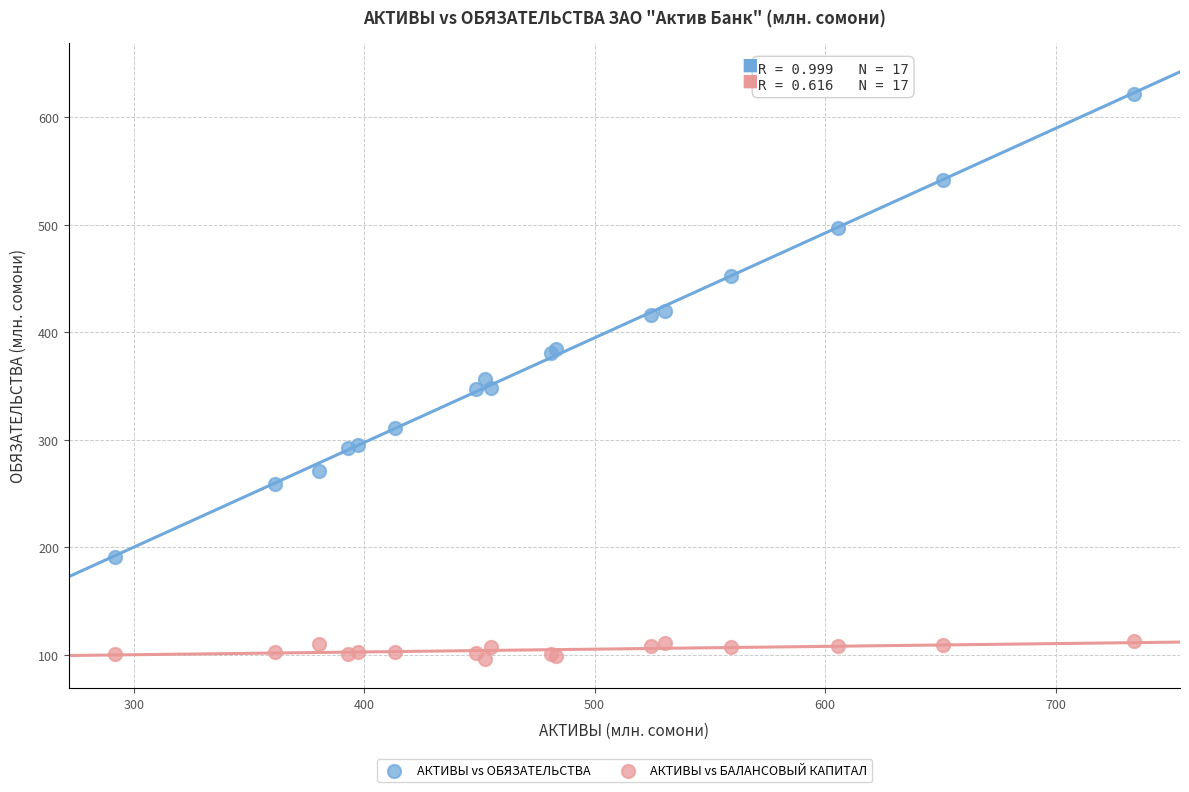

What are all the series names shown in the legend?

АКТИВЫ vs ОБЯЗАТЕЛЬСТВА, АКТИВЫ vs БАЛАНСОВЫЙ КАПИТАЛ